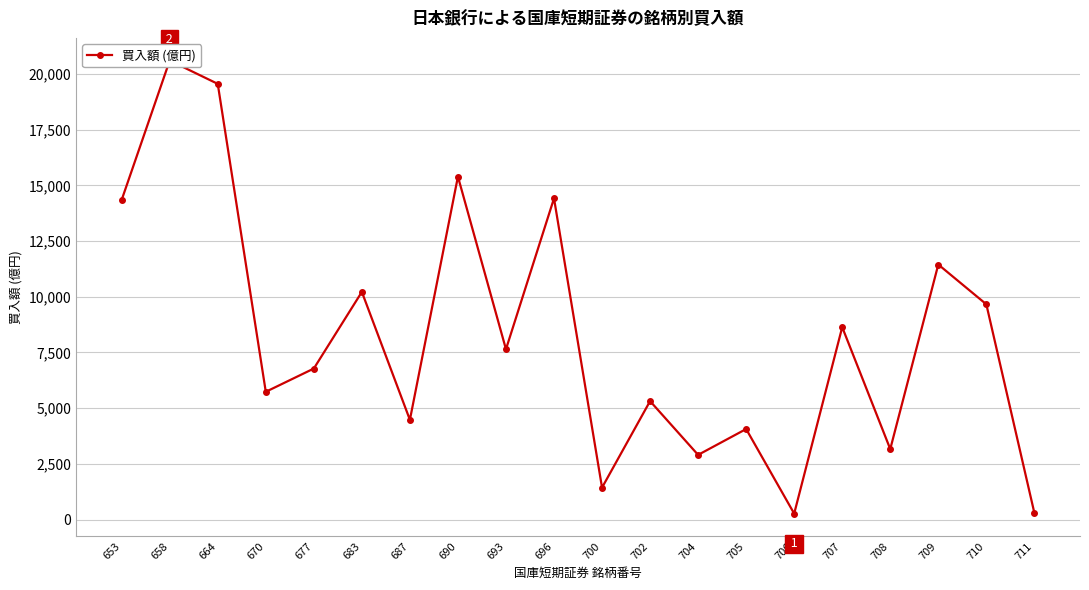

The chart shows a value of 6694 at 705. True or false?

False